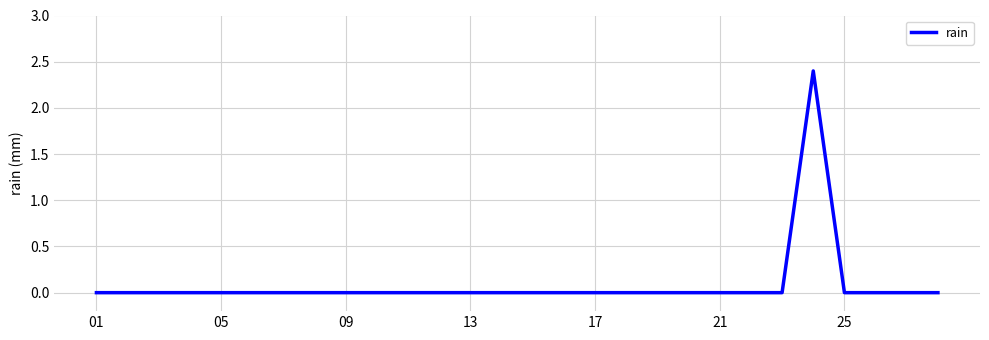

Reading right to left, extract all data points from this chart.

0.0	0.0	0.0	0.0	2.4	0.0	0.0	0.0	0.0	0.0	0.0	0.0	0.0	0.0	0.0	0.0	0.0	0.0	0.0	0.0	0.0	0.0	0.0	0.0	0.0	0.0	0.0	0.0